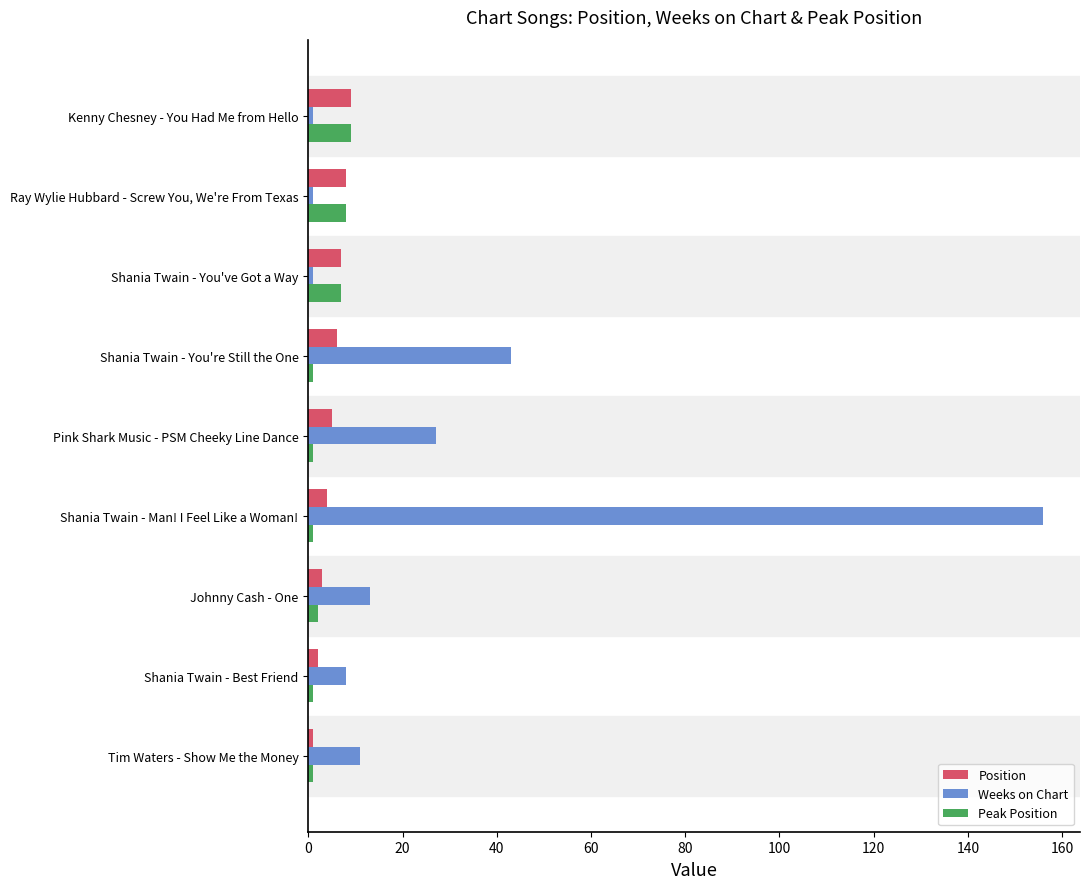

The value of Weeks on Chart at Johnny Cash - One is 13. True or false?

True